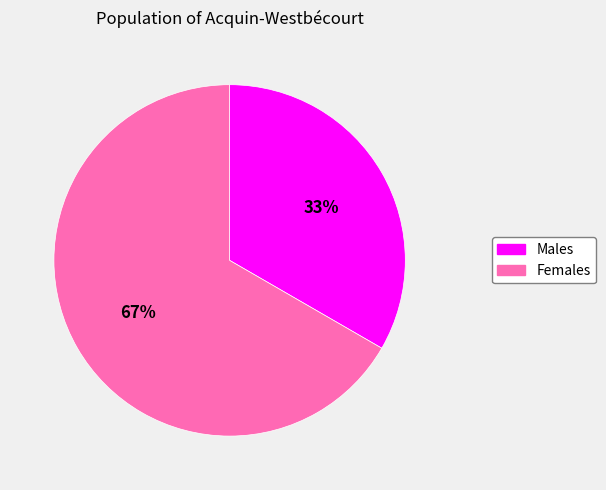

Is there a majority slice in this chart?

Yes